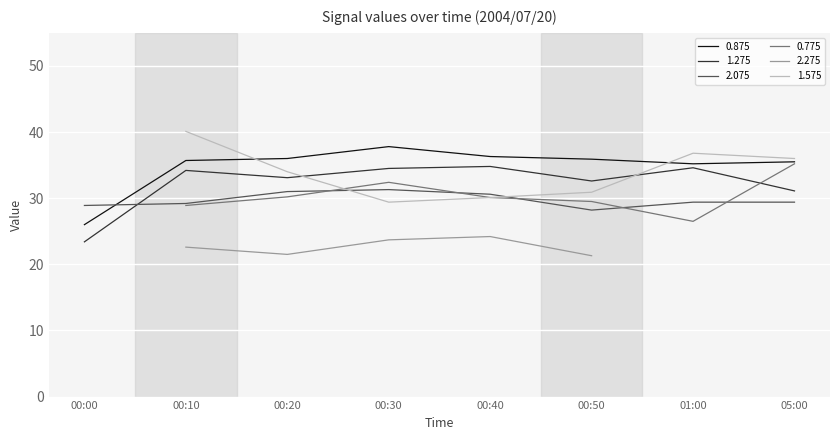

True or false: 2.075 and 1.275 intersect in this chart.

True